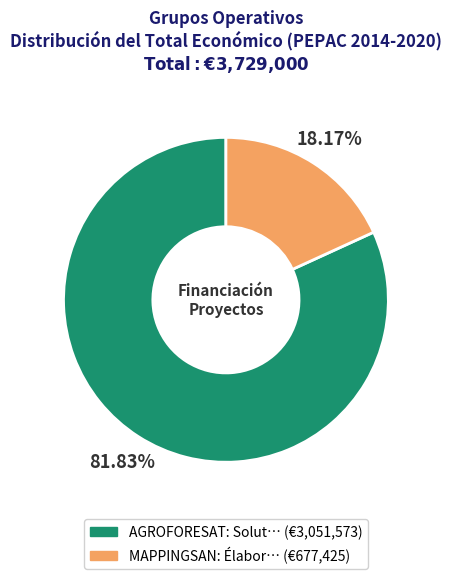

Count the number of slices in the pie.

2